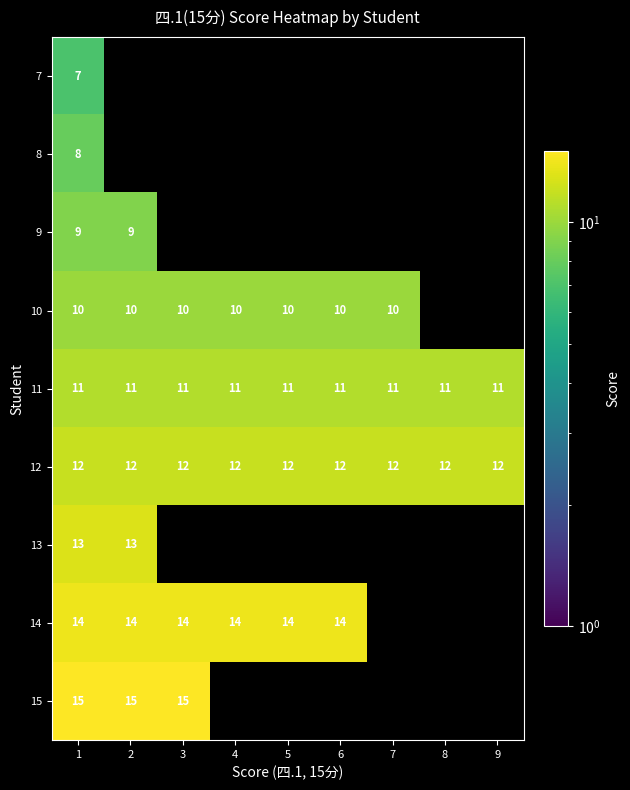

At which category does the chart reach its peak across all series?

1